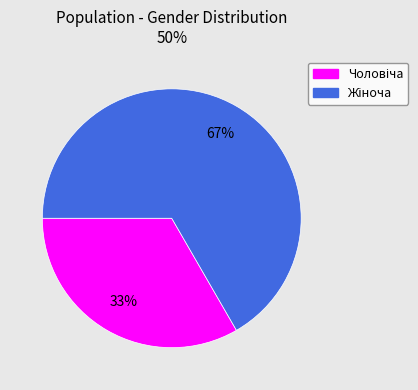

Does any single category account for the majority?

Yes